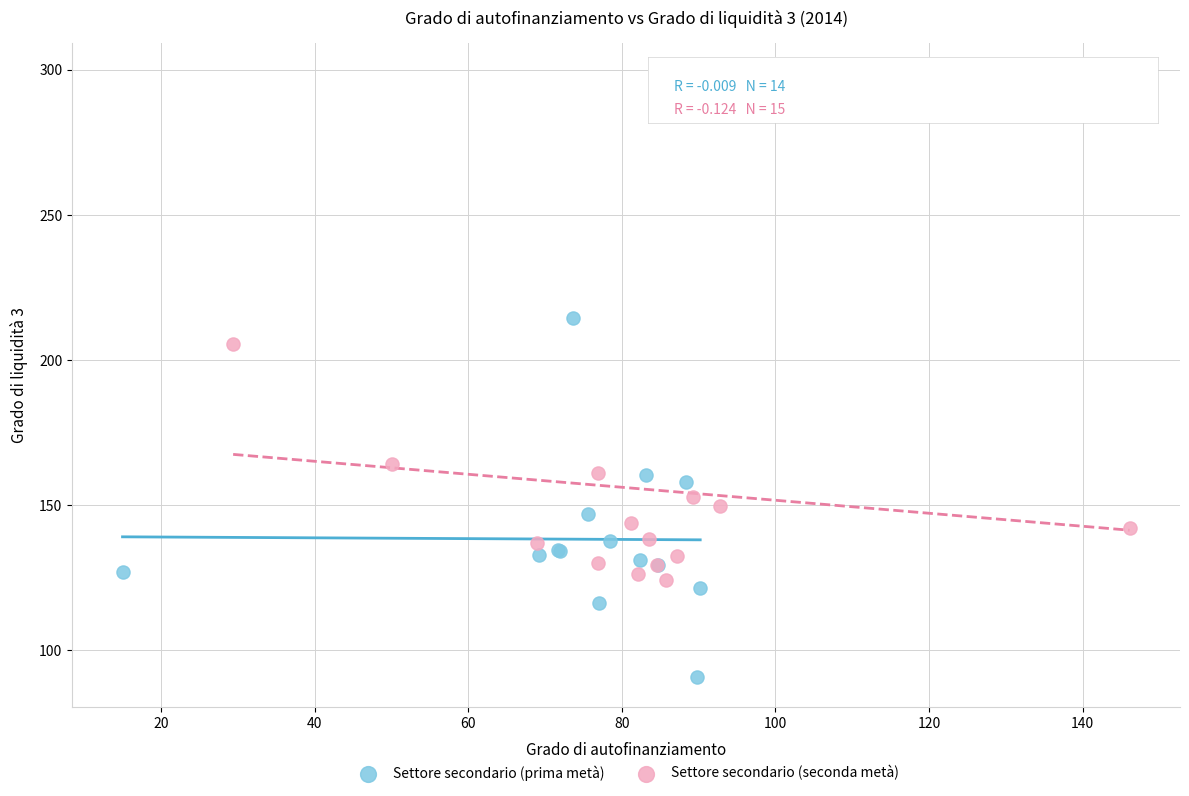

Which series has the widest spread of Y values?

Settore secondario (seconda metà)